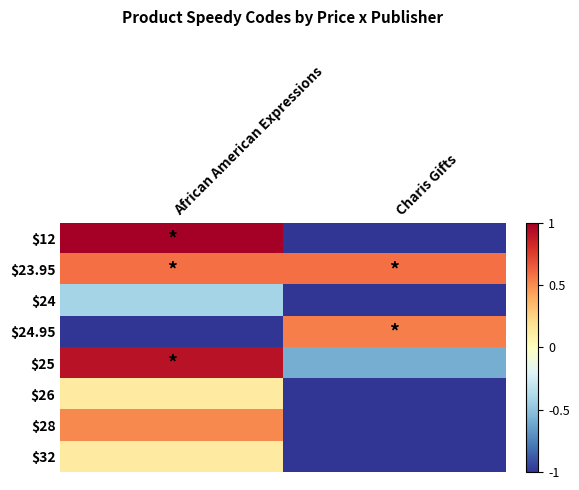

Reading left to right, what are all the values shown in this chart?

$12: African American Expressions=1.0	Charis Gifts=-1.0
$23.95: African American Expressions=0.6	Charis Gifts=0.6
$24: African American Expressions=-0.4	Charis Gifts=-1.0
$24.95: African American Expressions=-1.0	Charis Gifts=0.5
$25: African American Expressions=0.9	Charis Gifts=-0.6
$26: African American Expressions=0.1	Charis Gifts=-1.0
$28: African American Expressions=0.5	Charis Gifts=-1.0
$32: African American Expressions=0.1	Charis Gifts=-1.0